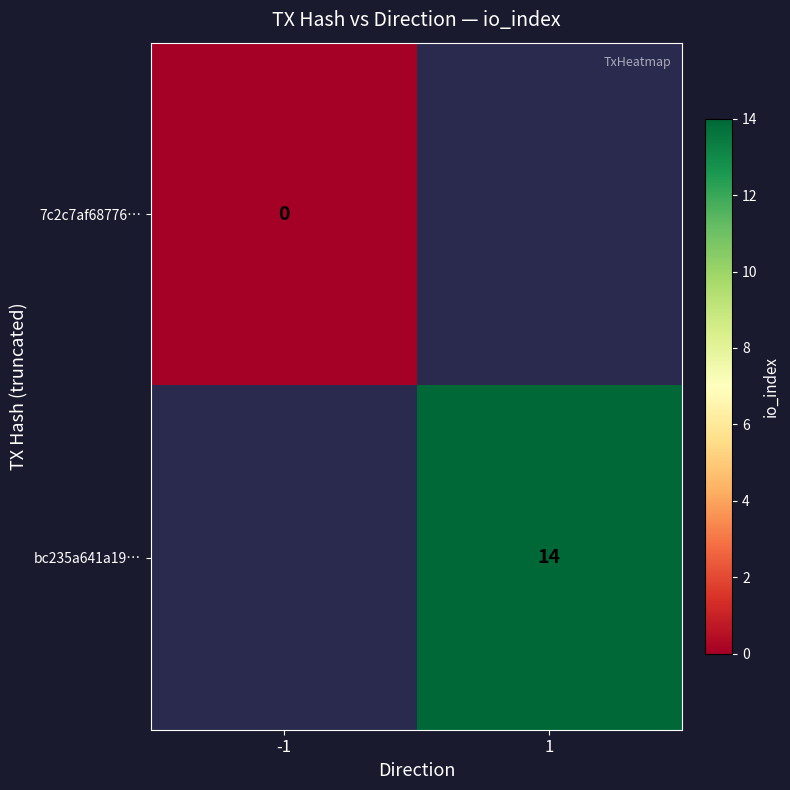

At how many categories does at least one series exceed 2?

1